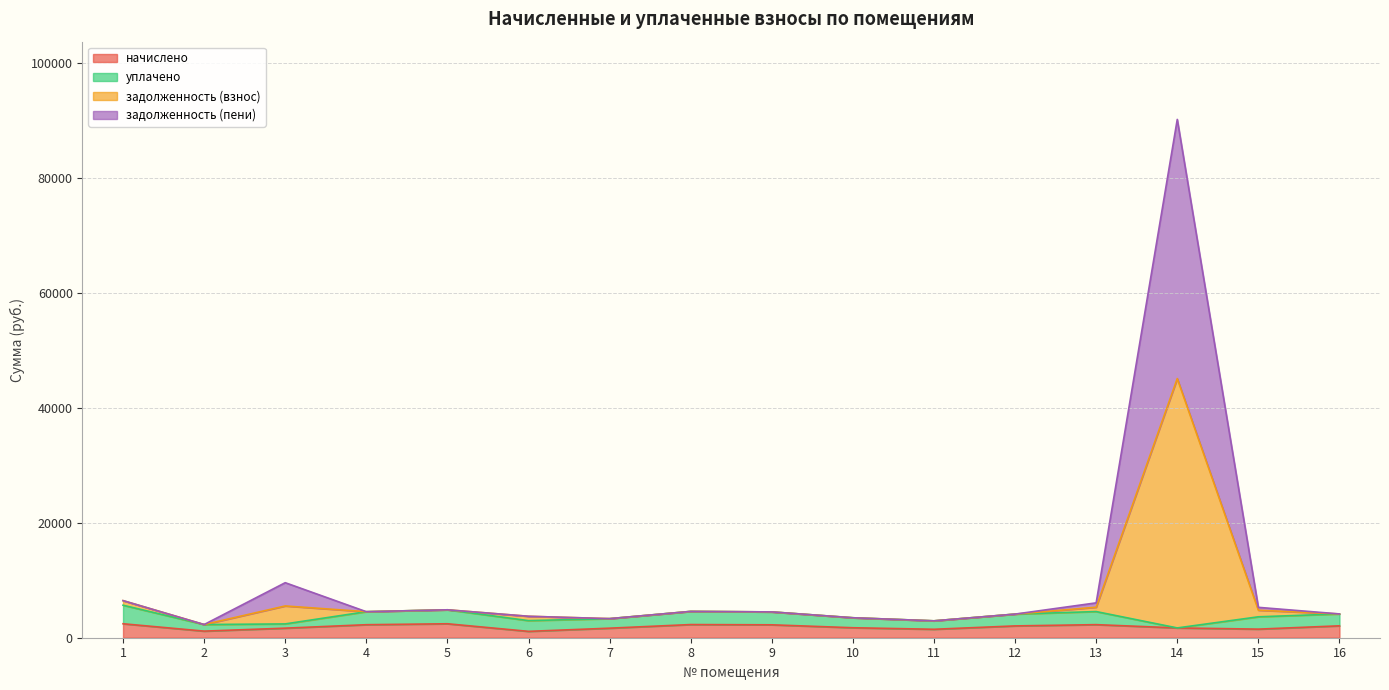

At which category is the sum across all series the highest?

14